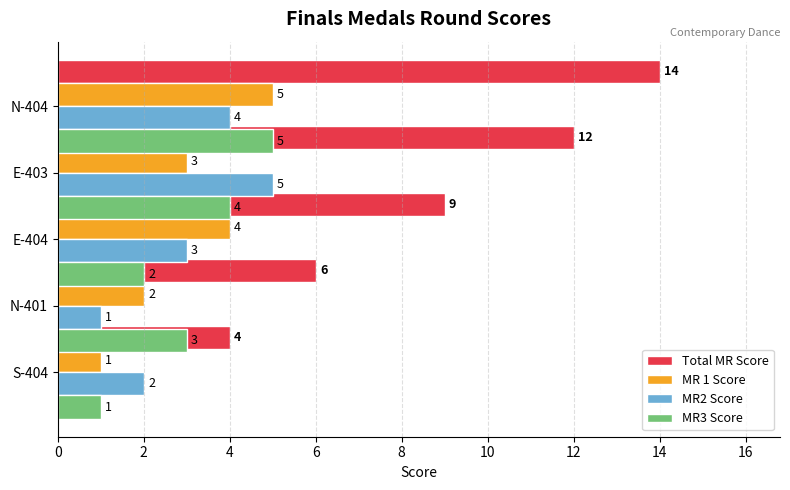

What is the difference between the maximum and minimum values in the MR3 Score series?

4